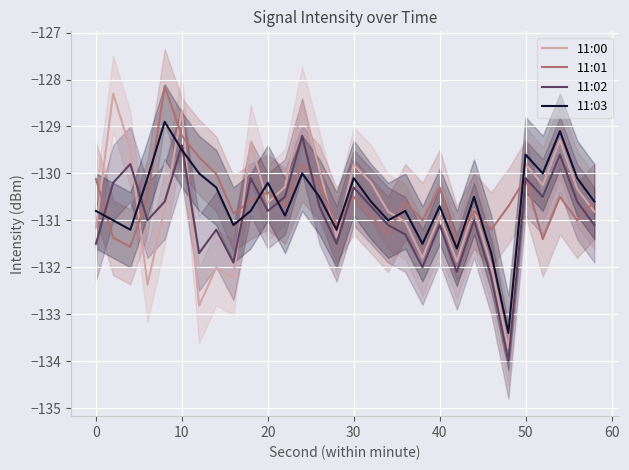

What is the average value of the 11:02 series?

-130.9